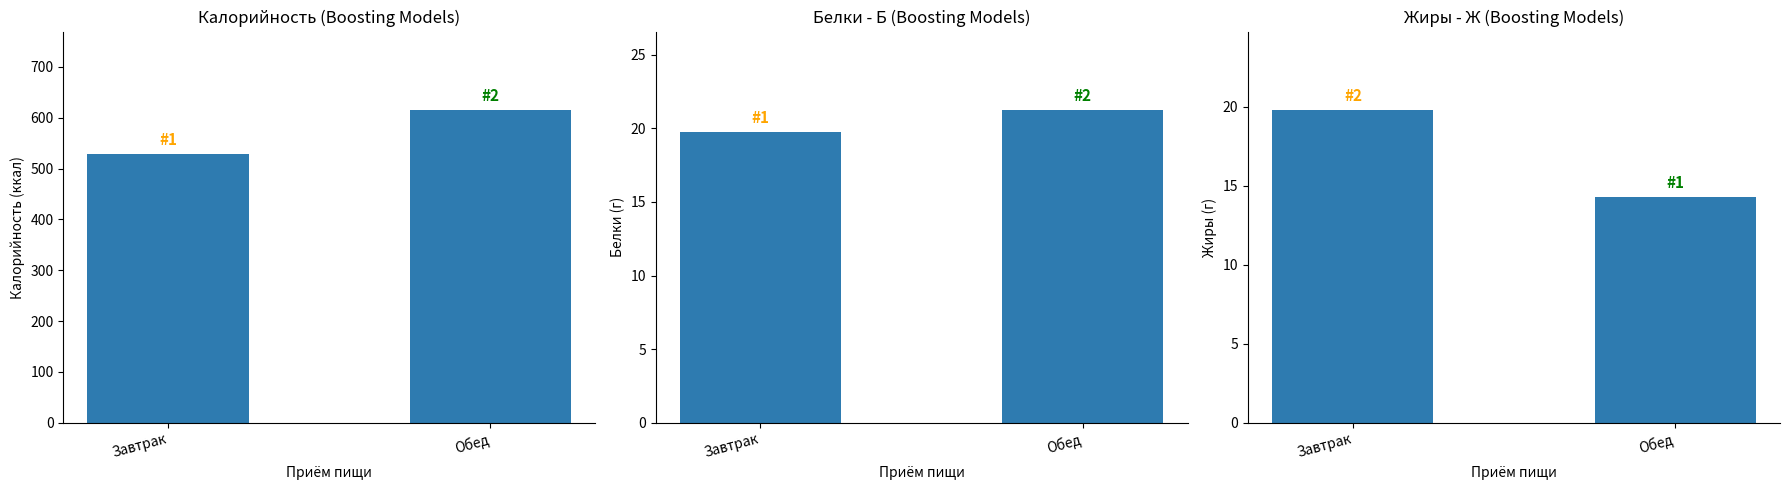

Read the калорийность value at Обед.

615.4